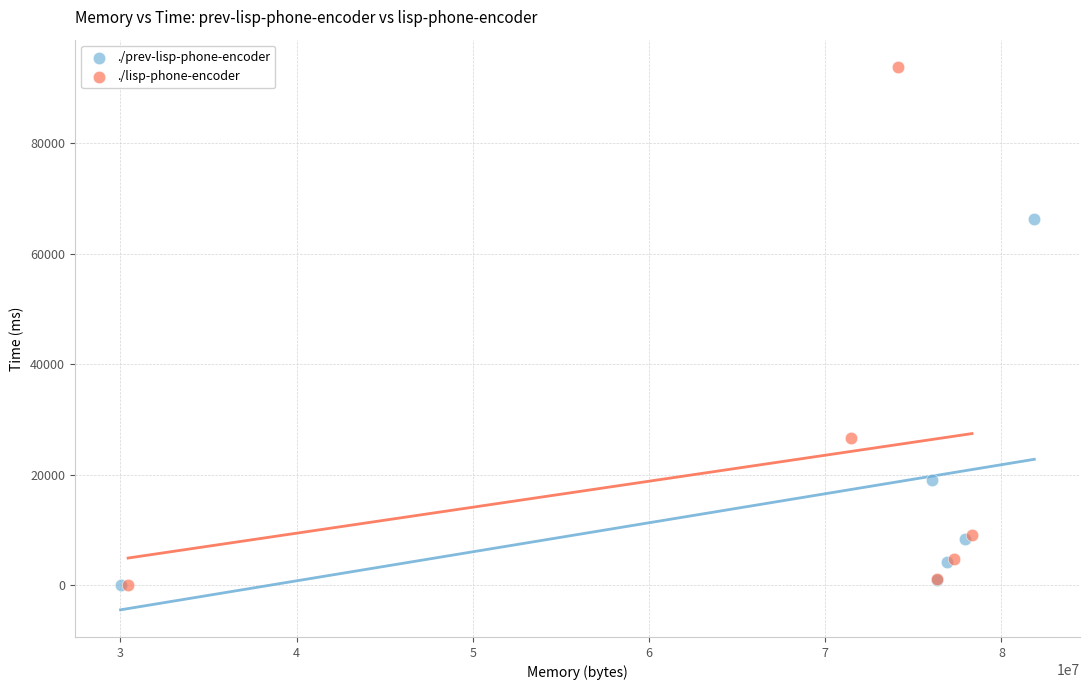

Which series has the widest spread of Y values?

./lisp-phone-encoder